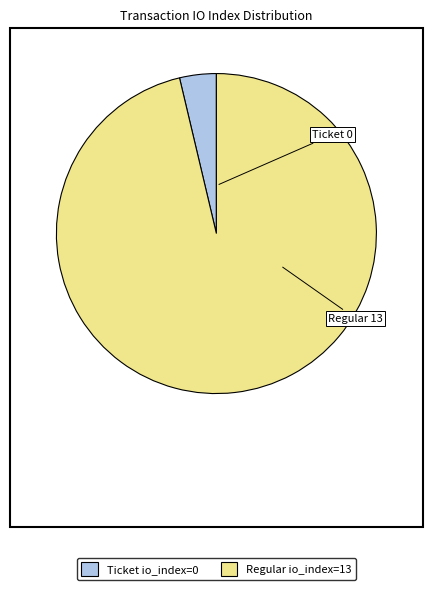

Does any single category account for the majority?

Yes